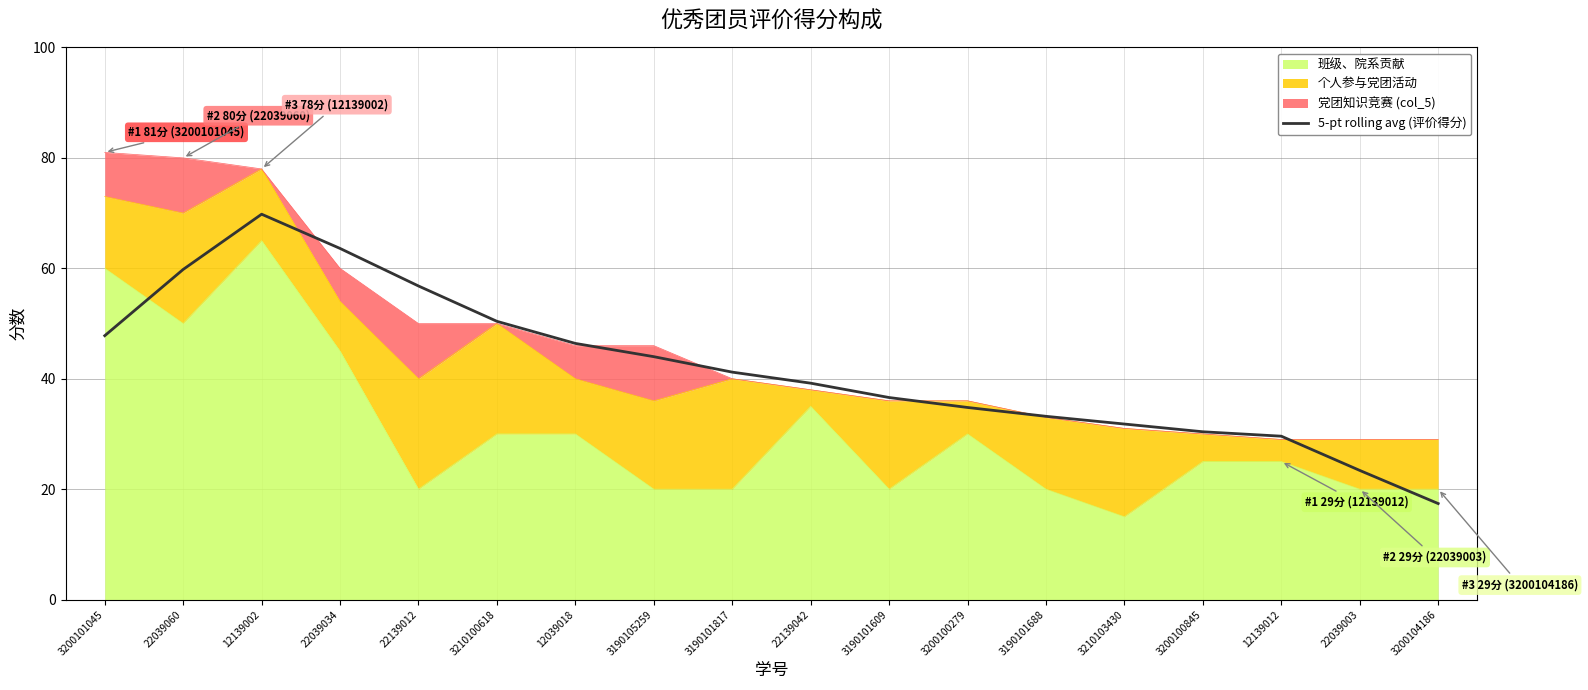

How many data points does each series have?

18